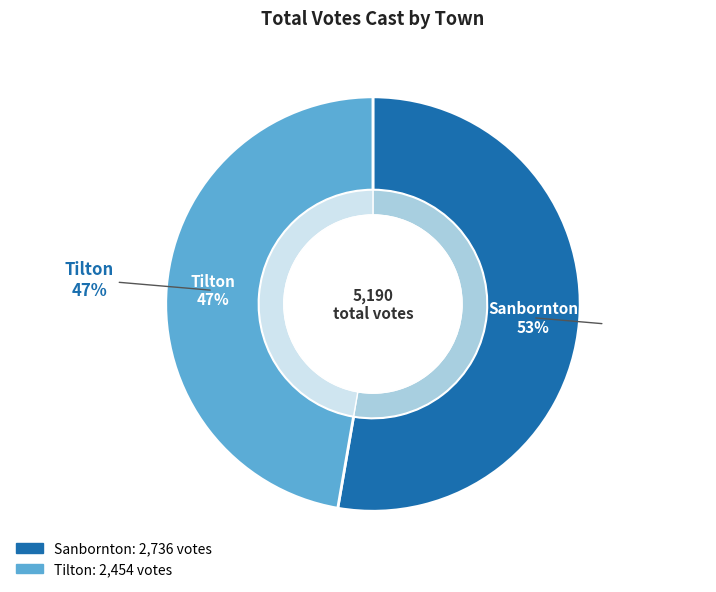

What percentage do Tilton and Sanbornton together represent?

100.0%